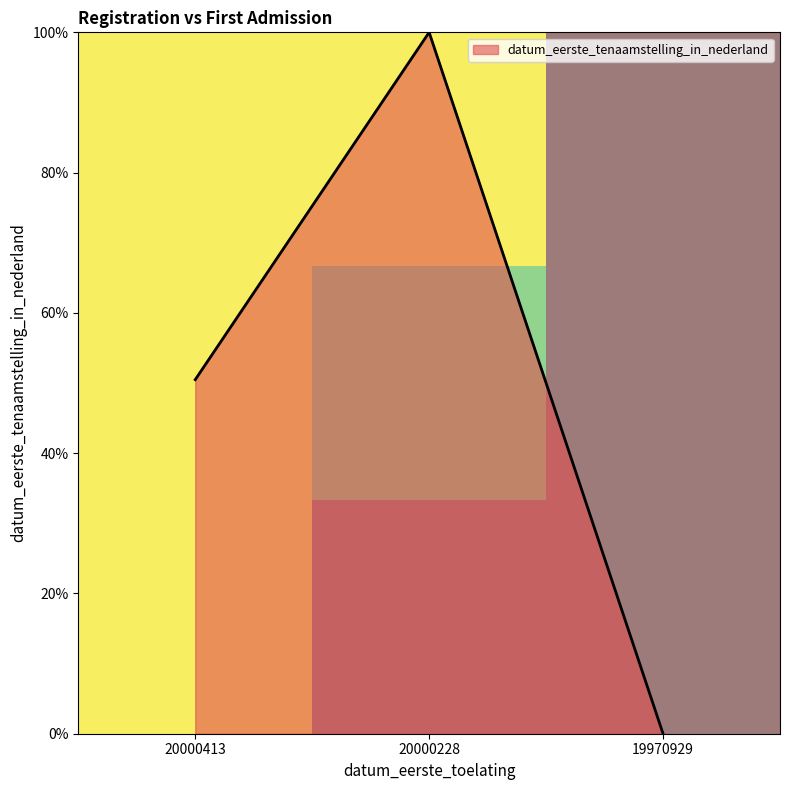

How many categories are shown in the chart?

3